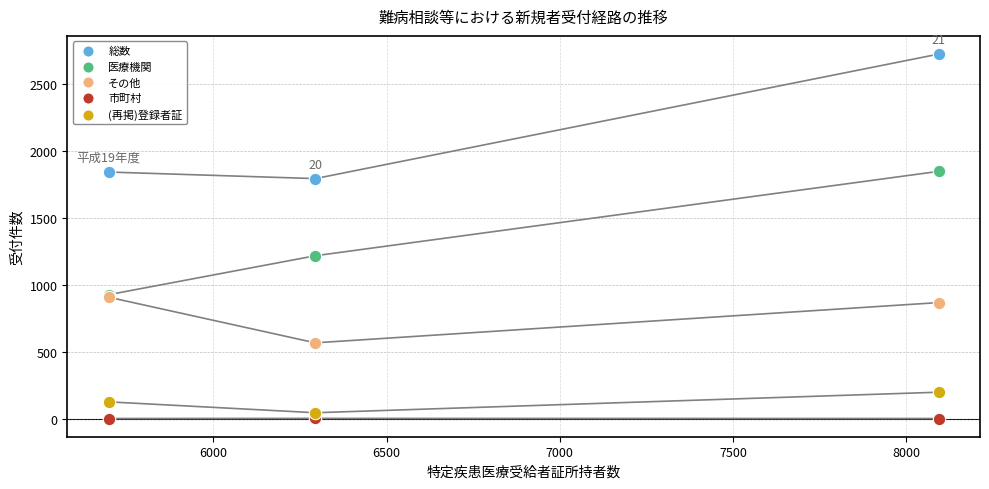

In the その他 series, what Y value is closest to 739?

869